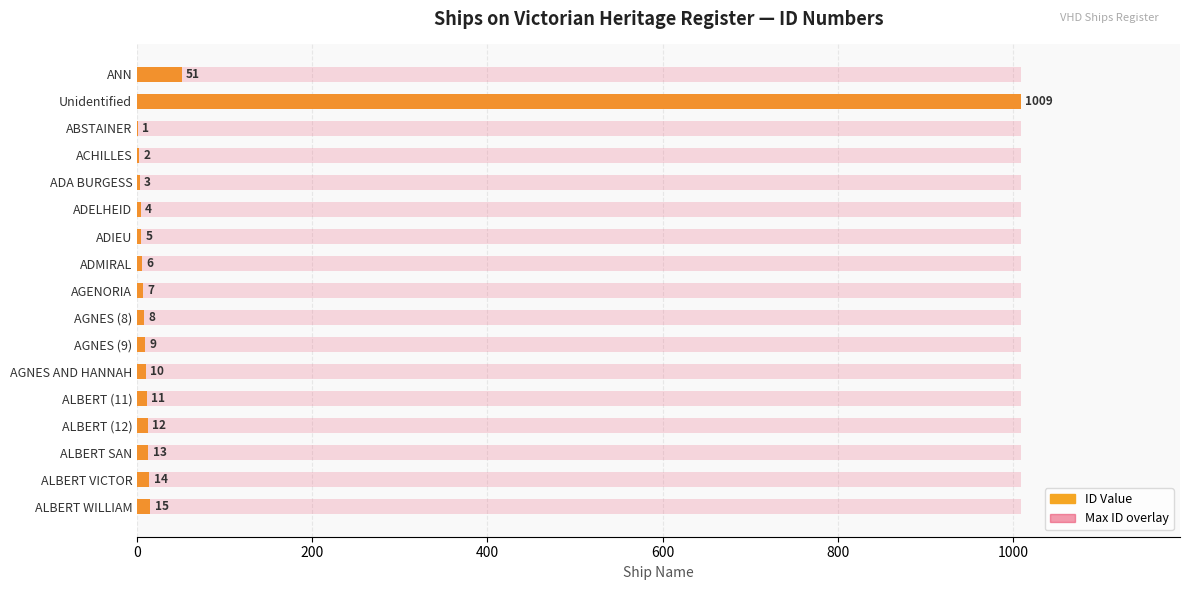

What is the average value of the ID Value series?

69.4